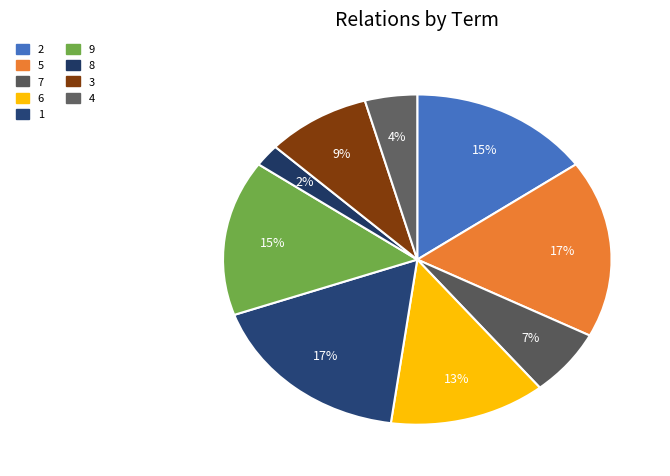

Is it true that 5 is 11% of the pie?

False